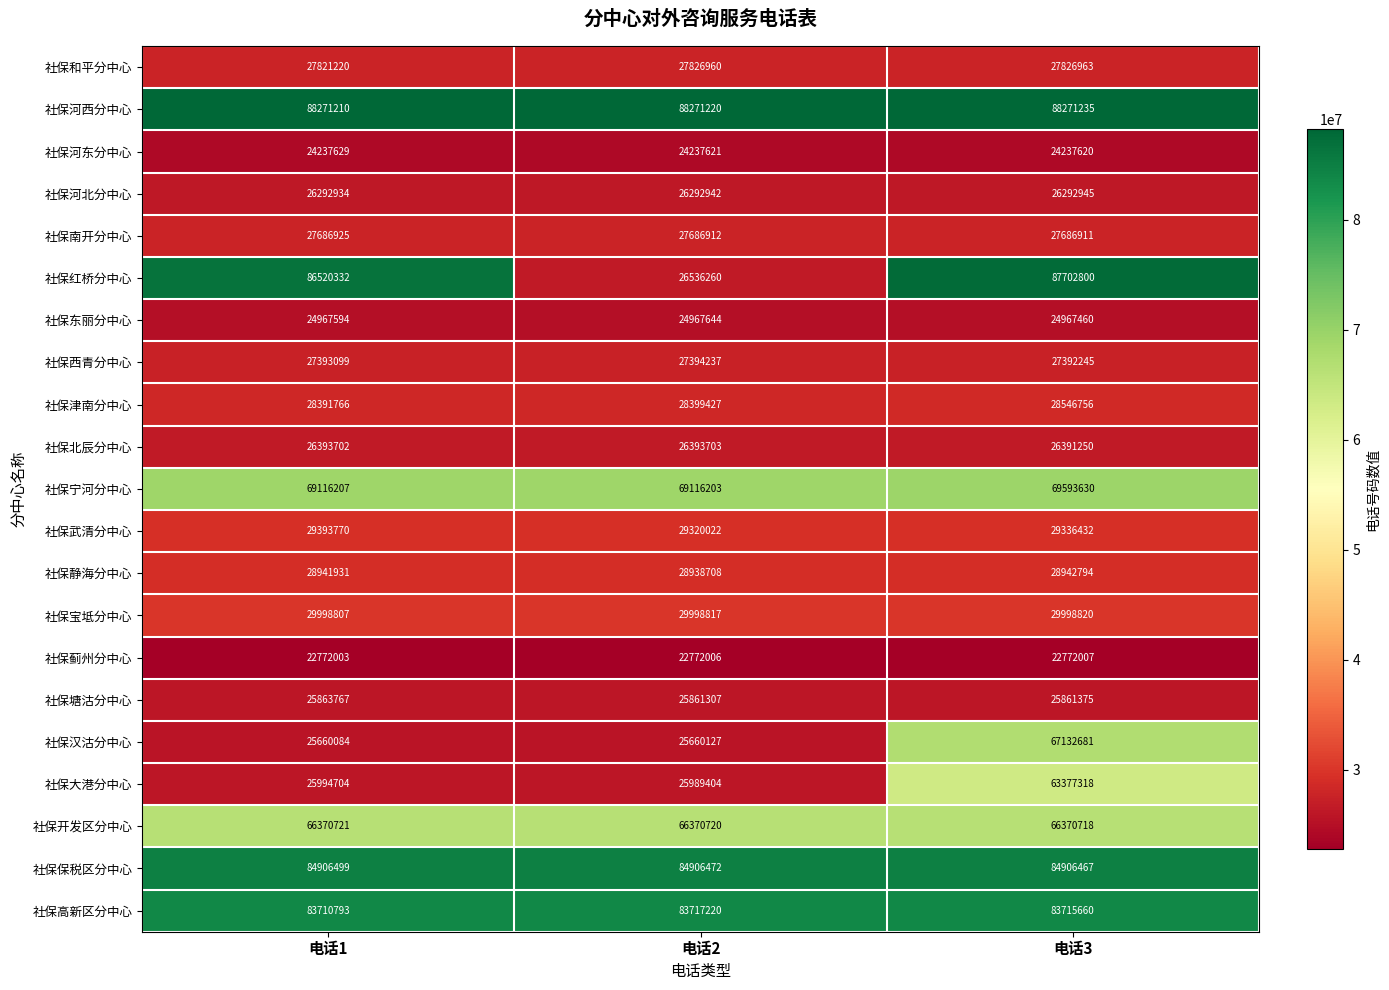

What is the spread (max minus min) of values at 电话3?

65499228